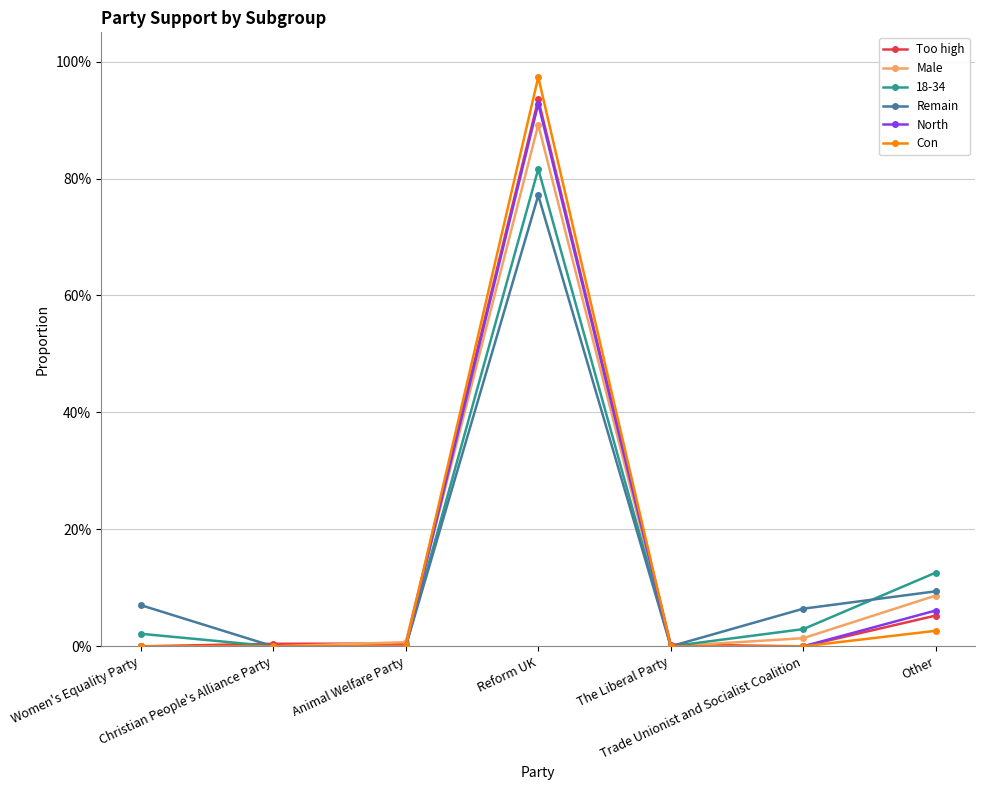

The Con series shows 0.0 at Trade Unionist and Socialist Coalition. True or false?

True